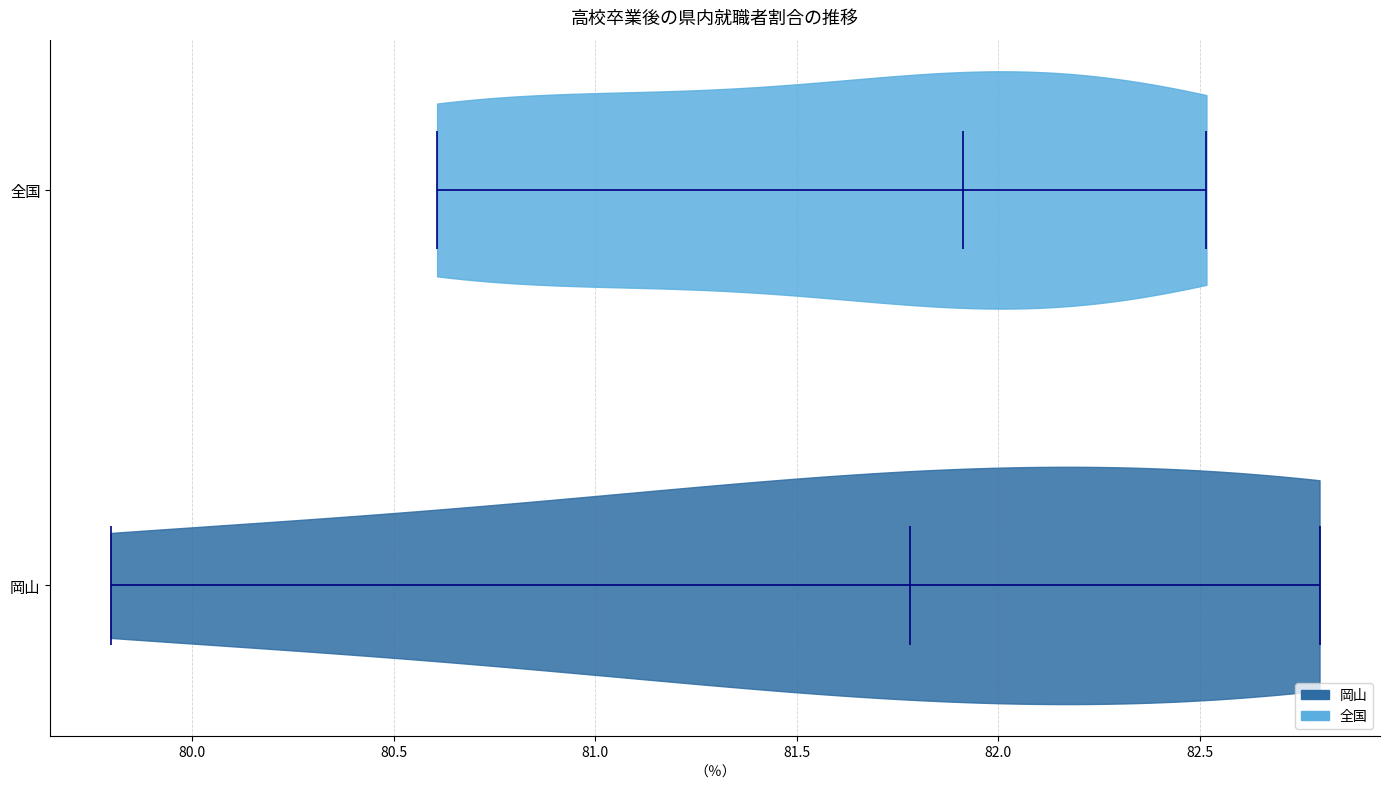

Reading bottom to top, read every violin against the x-axis: where its median line is, and the lowest and highest points it reaches. The values are not printed on the chart, so give them approximately, as read against the axis.

岡山: median line 81.8, lowest point 79.8, highest point 82.8
全国: median line 81.9, lowest point 80.6, highest point 82.5